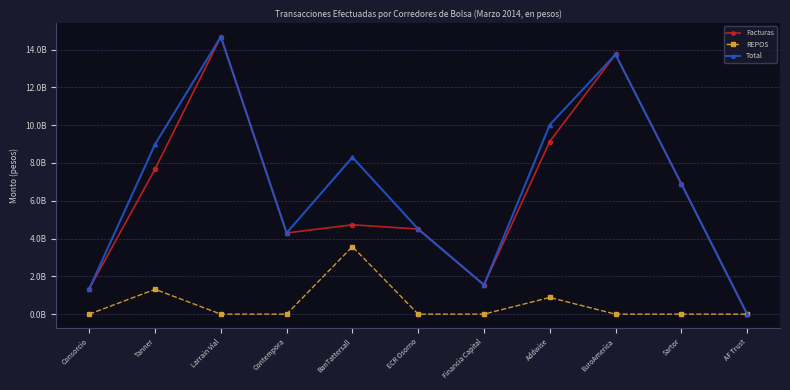

True or false: Total and Facturas cross at least once.

False